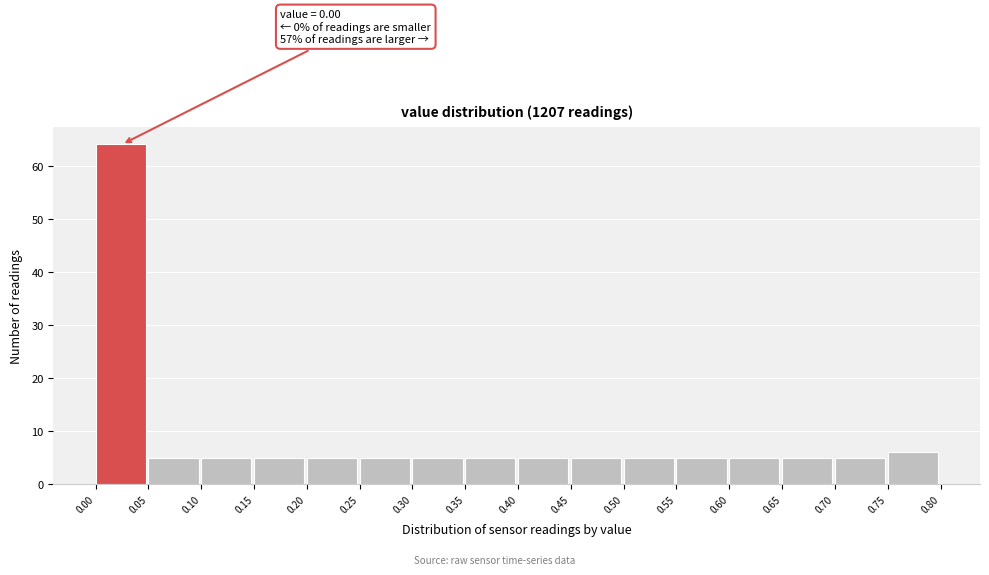

Over which range of the x-axis is the bar tallest?

0.00 to 0.05